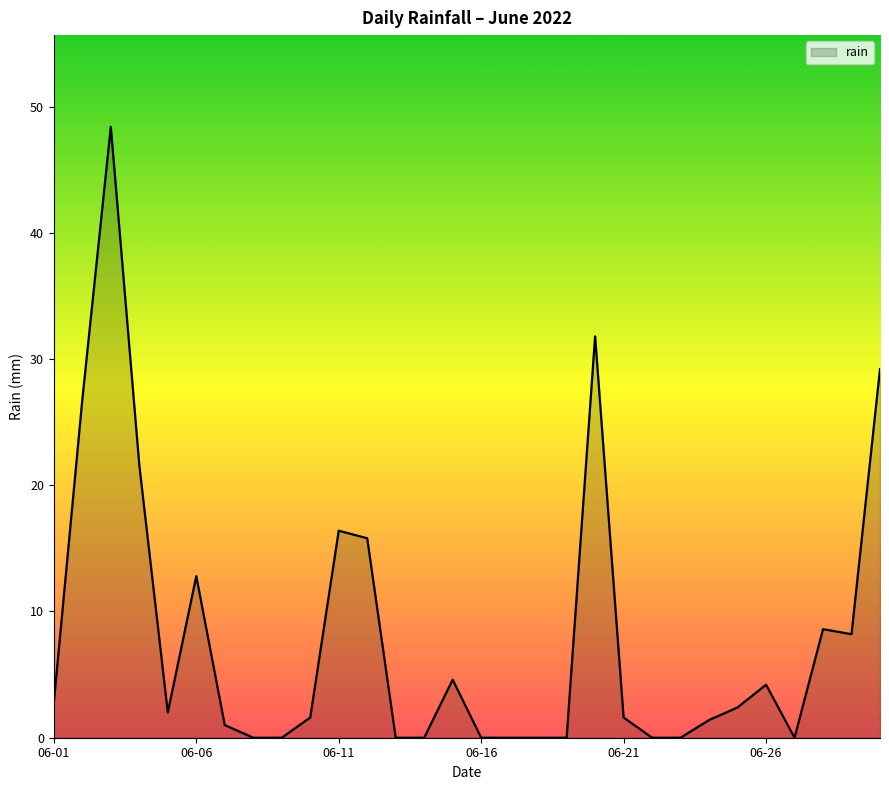

What is the maximum value shown in the chart?

48.4